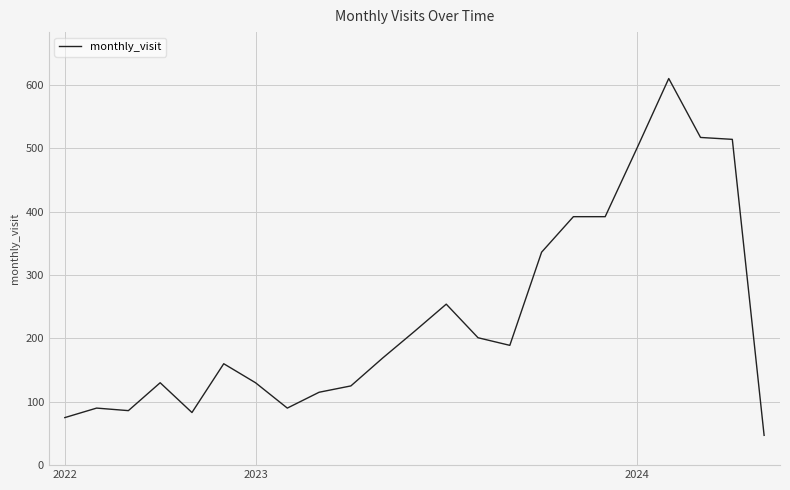

What is the difference between the maximum and minimum values?

563